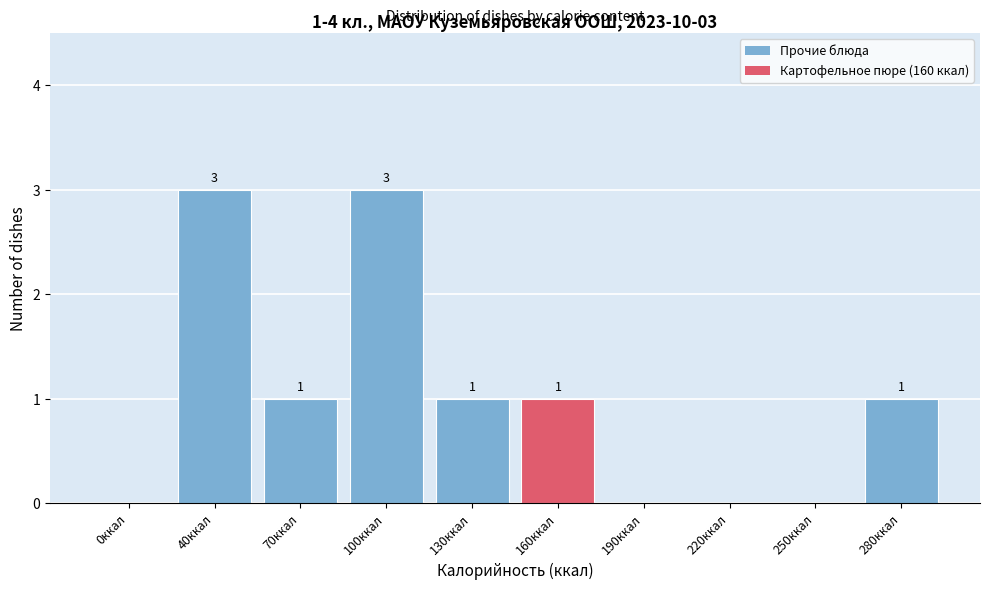

Reading left to right, extract all data points from this chart.

0ккал=0	40ккал=3	70ккал=1	100ккал=3	130ккал=1	160ккал=1	190ккал=0	220ккал=0	250ккал=0	280ккал=1